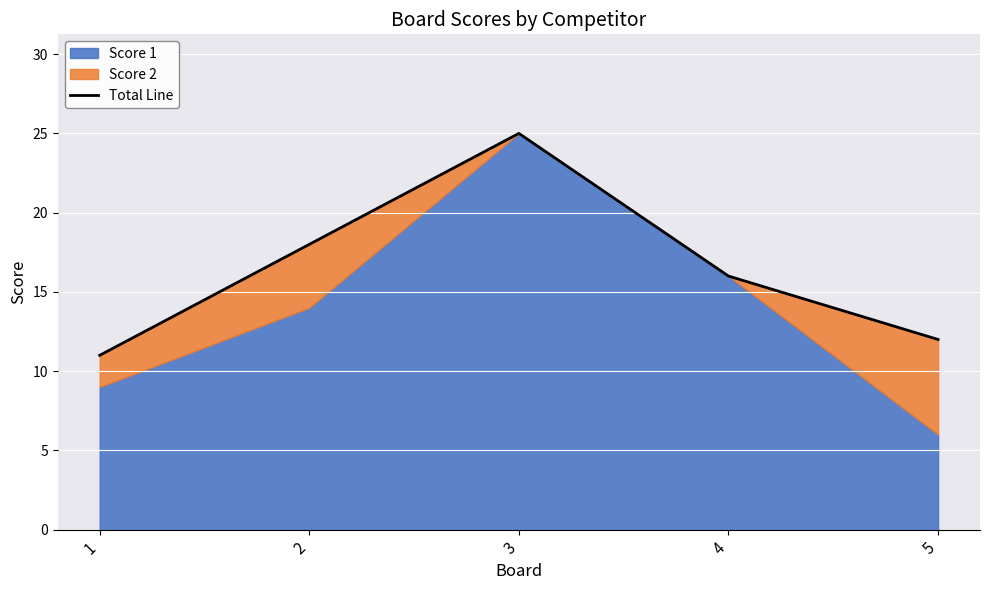

At which label is the value closest to 18?

2